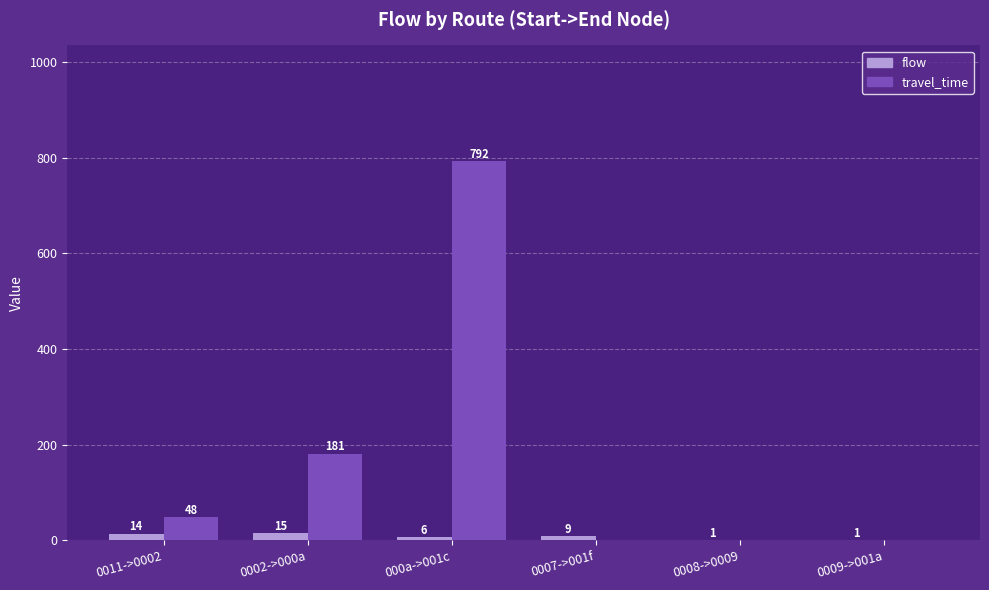

What value does the flow series have at 0002->000a, to the nearest 5?

15